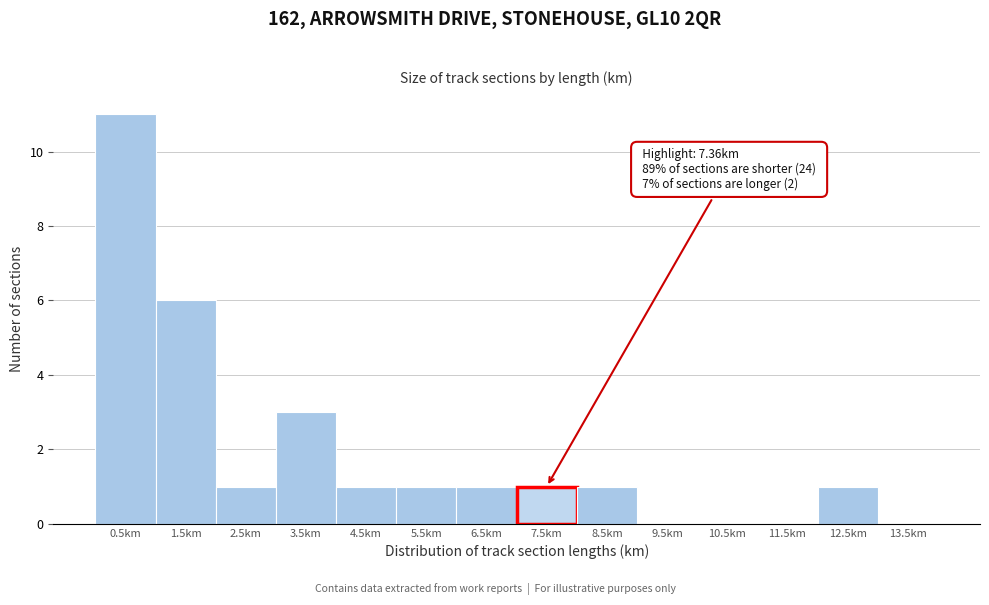

Over which range of the x-axis is the bar tallest?

0 to 1